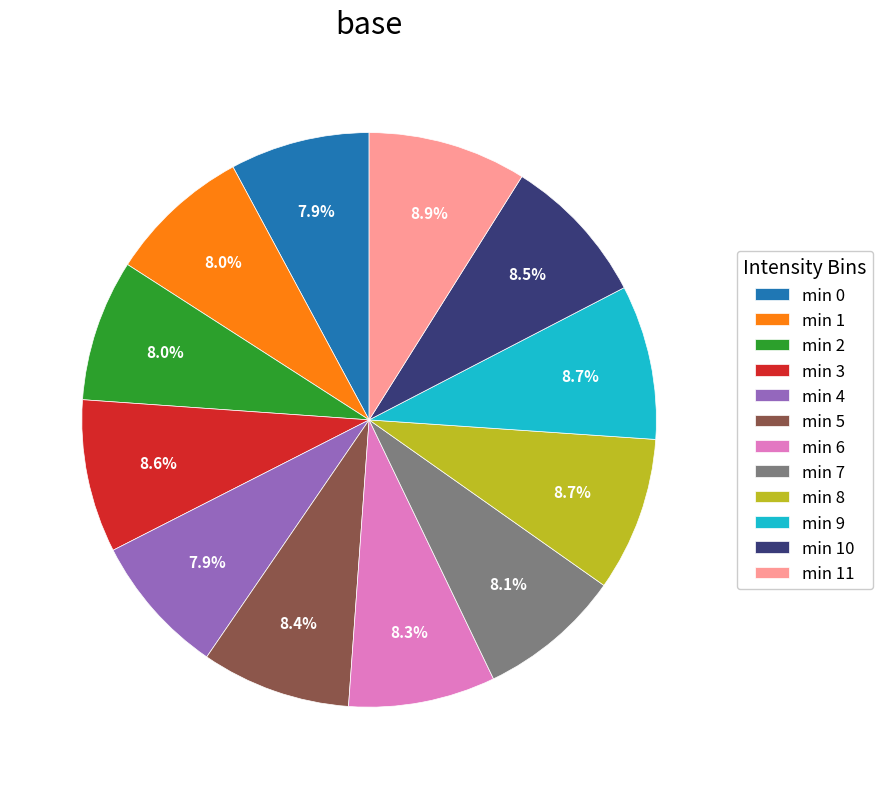

Approximately how many times larger is the value at min 4 compared to min 10?

0.9